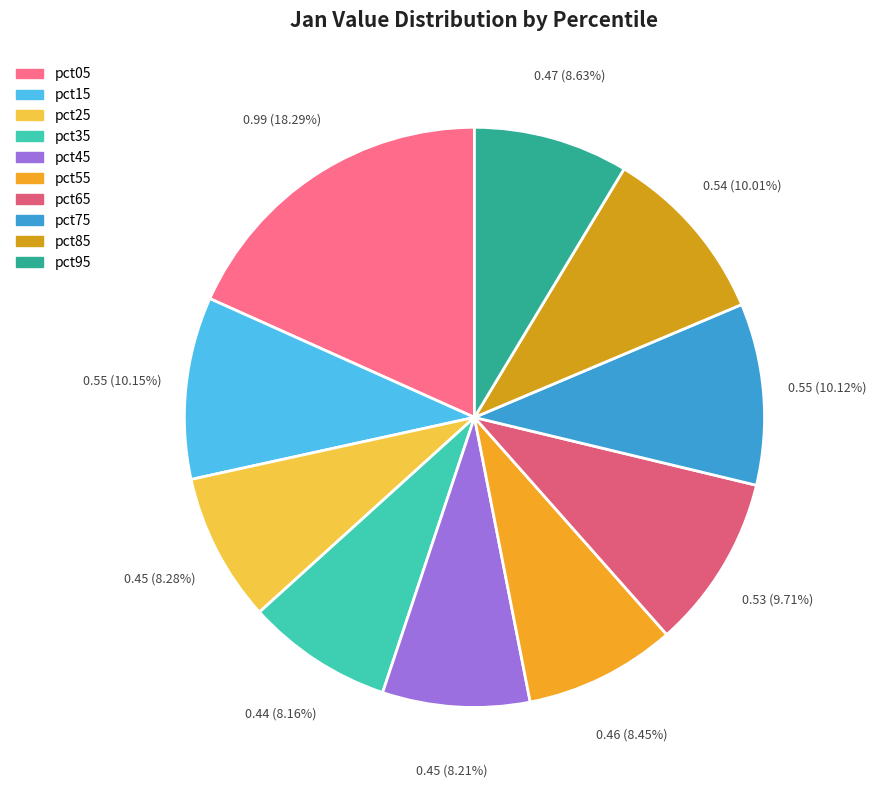

What is the total percentage of pct25 and pct95?

16.9%